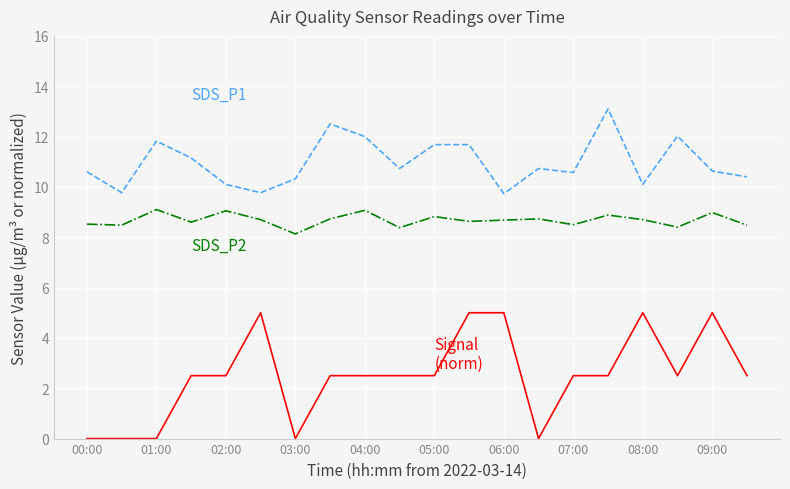

Does the chart have visible grid lines?

Yes